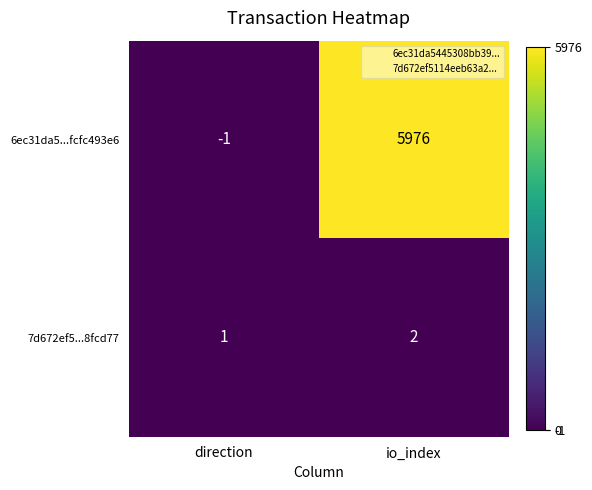

Which category has the lowest value across all series?

direction